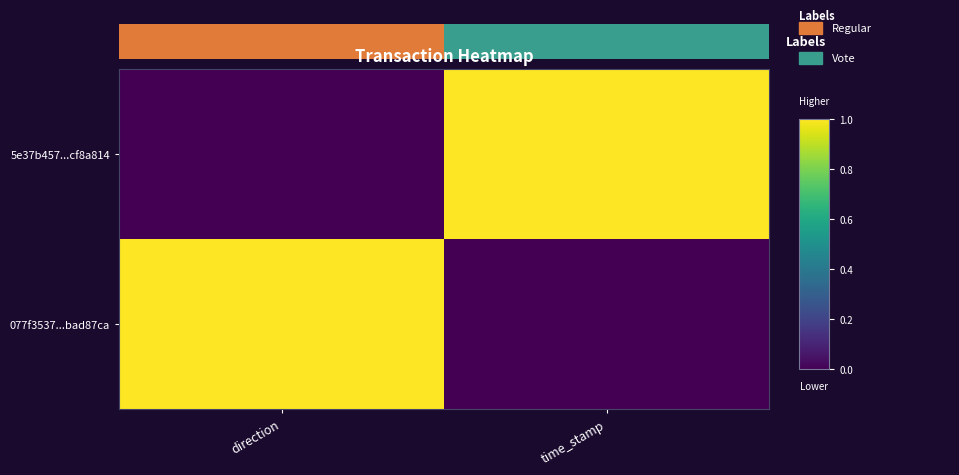

Which category has the highest value in the 5e37b457...cf8a814 series?

time_stamp